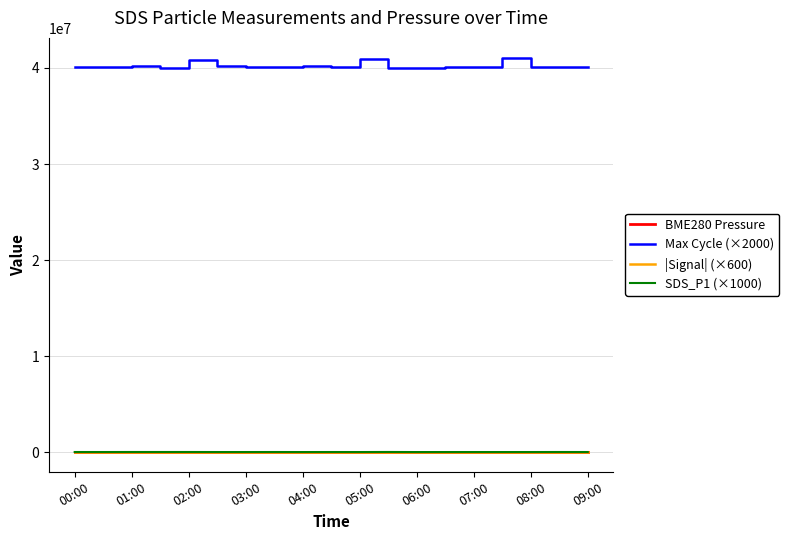

How many lines are shown in the chart?

4